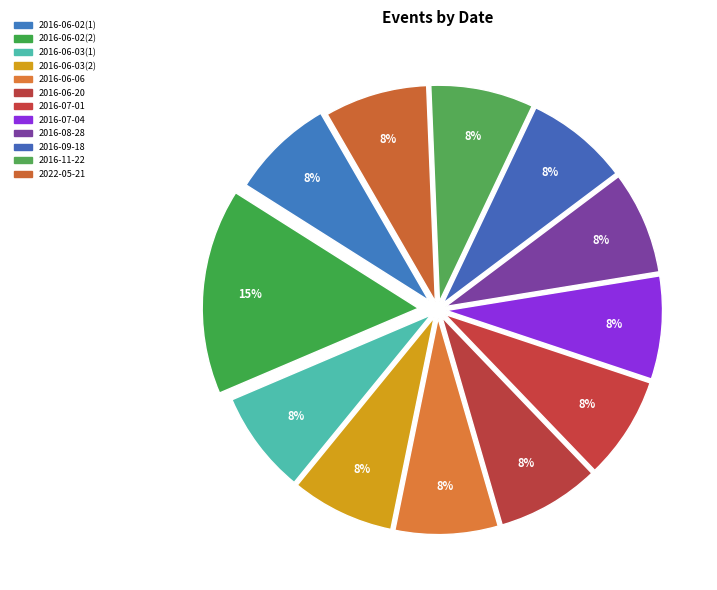

Which category has the biggest portion of the pie?

2016-06-02(2)